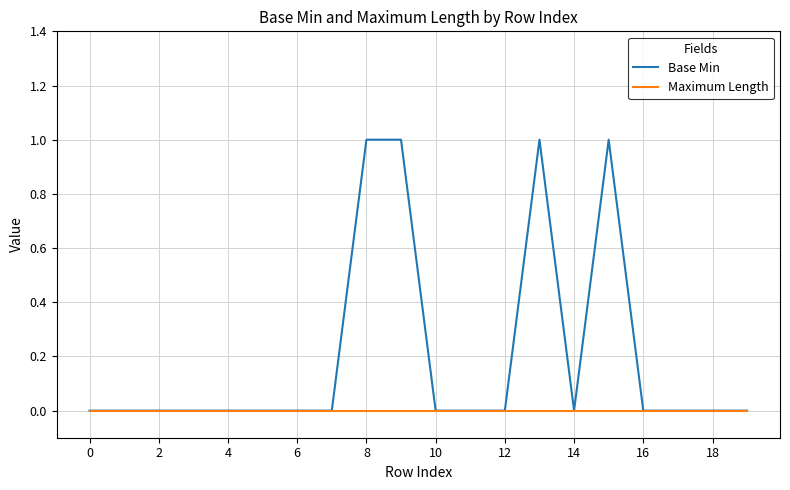

Which series has the widest spread of values?

Base Min